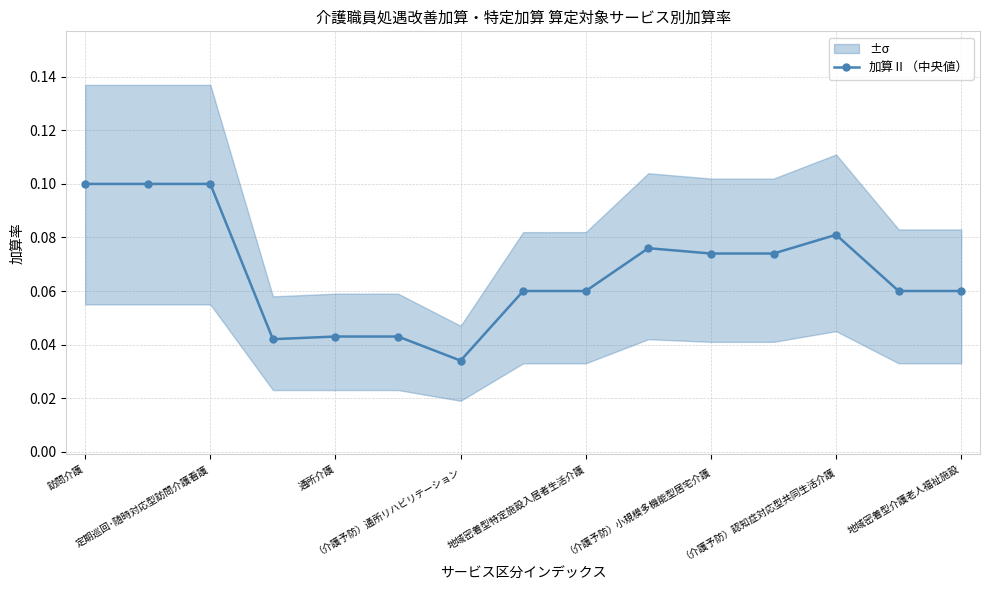

Where is the first local maximum?

9